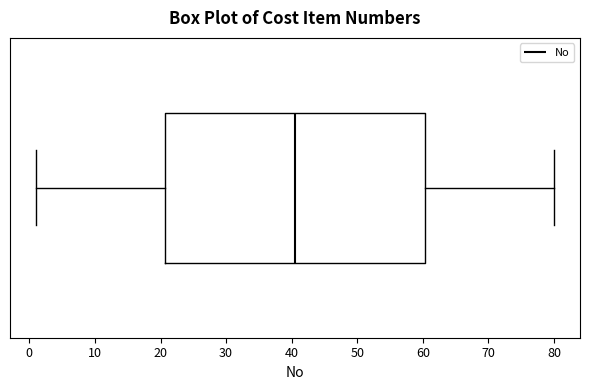

Where does the right whisker of the box end on the x-axis? The values are not printed on the chart, so give them approximately, as read against the axis.

80